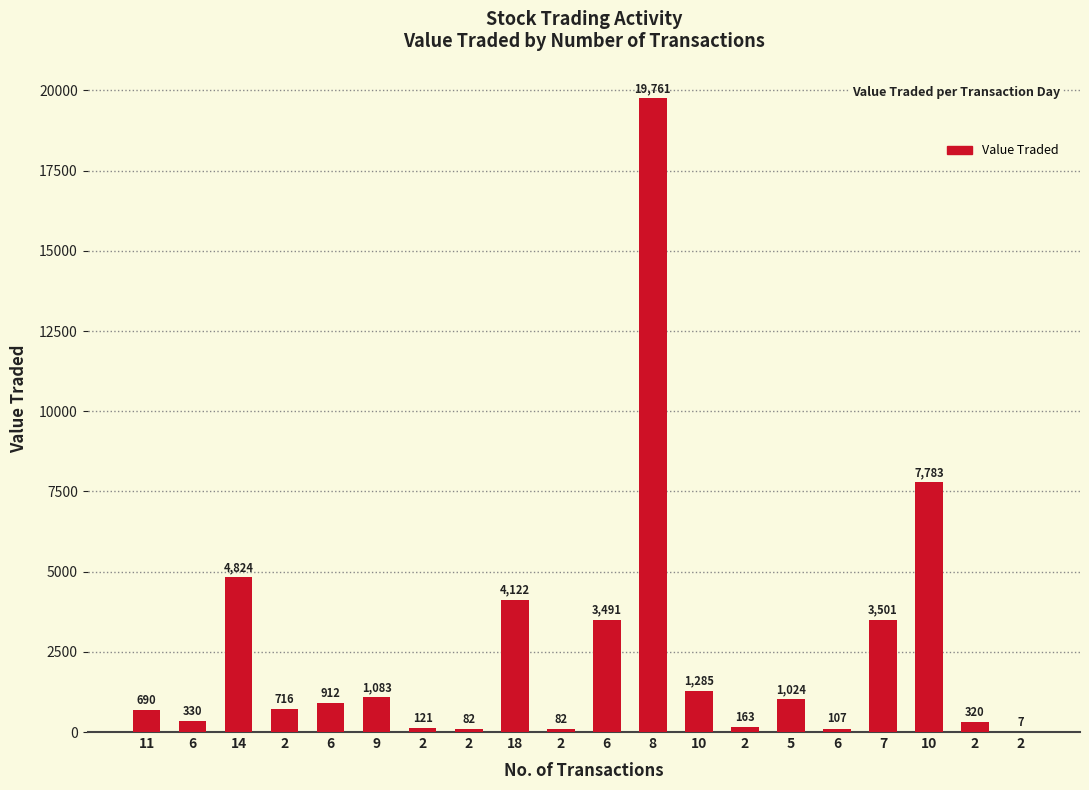

What value does the data have at 2, to the nearest 100?

200